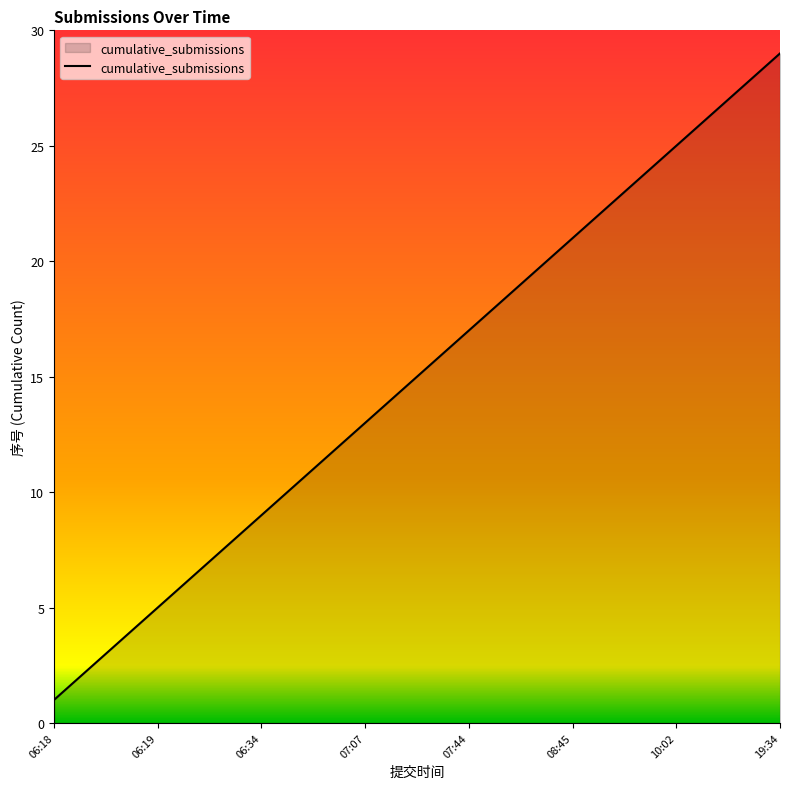

What is the greatest value displayed?

29